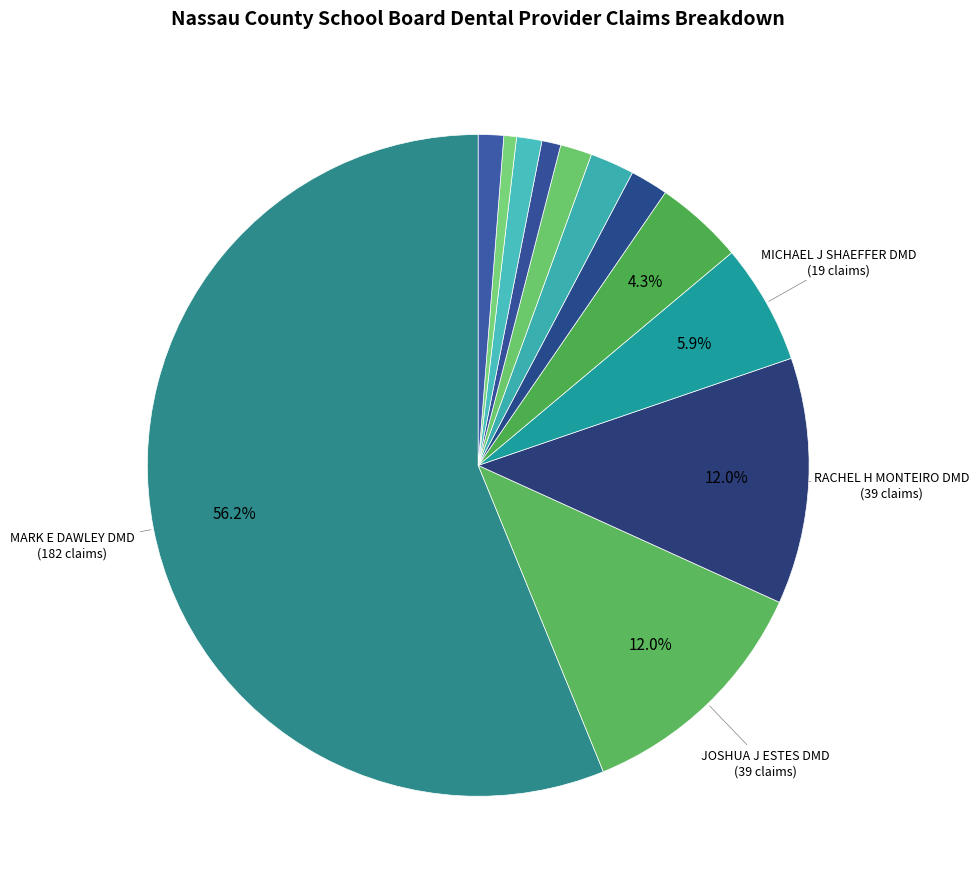

How many slices are in this pie chart?

12